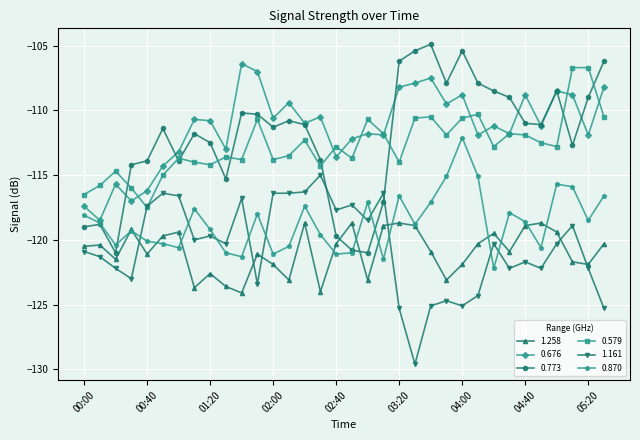

After their last crossing, which series has the higher values: 0.773 or 1.258?

0.773